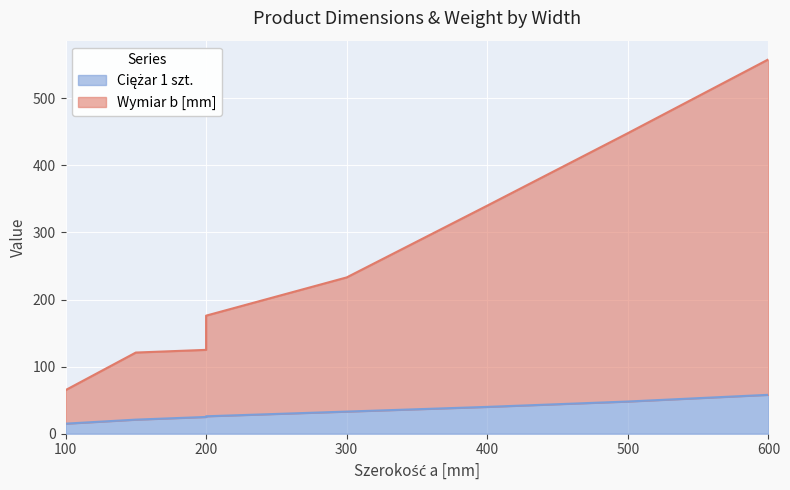

At 300, list the series in order from largest to smallest.

Wymiar b [mm], Ciężar 1 szt.